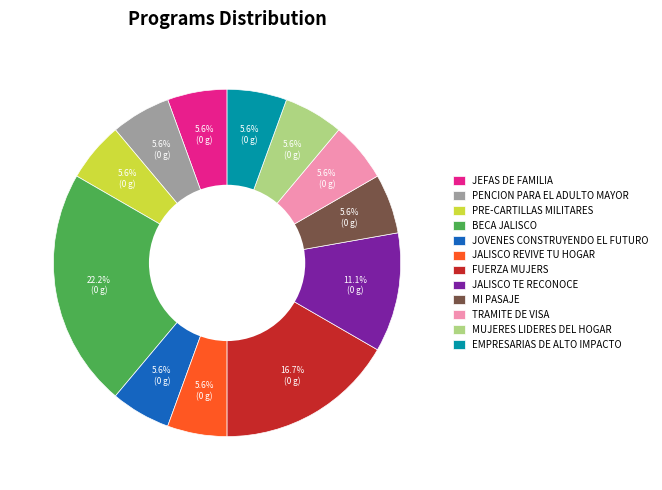

True or false: EMPRESARIAS DE ALTO IMPACTO accounts for 6% of the total.

True